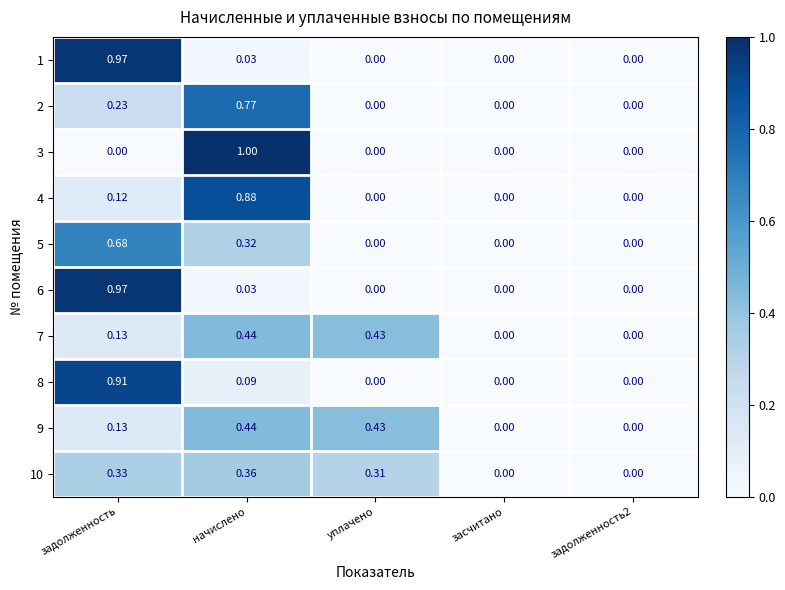

Which series has the largest range (max minus min)?

3